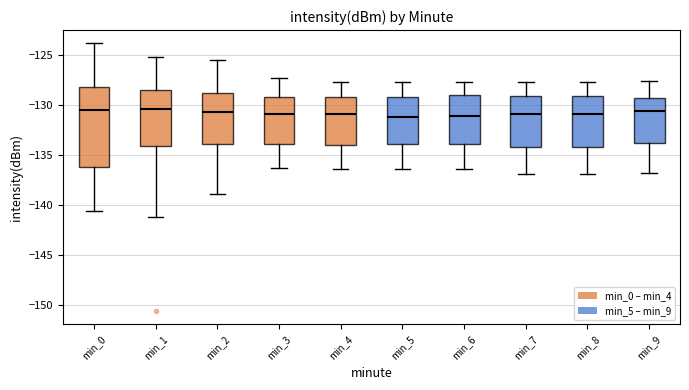

Reading left to right, transcribe this box plot: for each box, give where its median line is, the range the box spans, and where its two whiskers end, as read against the y-axis. The values are not printed on the chart, so give them approximately, as read against the axis.

min_0: median -130.5, box -136.0 to -128.0, whiskers -140.5 to -124.0
min_1: median -130.5, box -134.0 to -128.5, whiskers -141.0 to -125.0
min_2: median -130.5, box -134.0 to -129.0, whiskers -139.0 to -125.5
min_3: median -131.0, box -134.0 to -129.0, whiskers -136.0 to -127.0
min_4: median -131.0, box -134.0 to -129.0, whiskers -136.5 to -127.5
min_5: median -131.0, box -134.0 to -129.0, whiskers -136.5 to -127.5
min_6: median -131.0, box -134.0 to -129.0, whiskers -136.5 to -127.5
min_7: median -131.0, box -134.0 to -129.0, whiskers -137.0 to -127.5
min_8: median -131.0, box -134.0 to -129.0, whiskers -137.0 to -127.5
min_9: median -130.5, box -134.0 to -129.5, whiskers -137.0 to -127.5